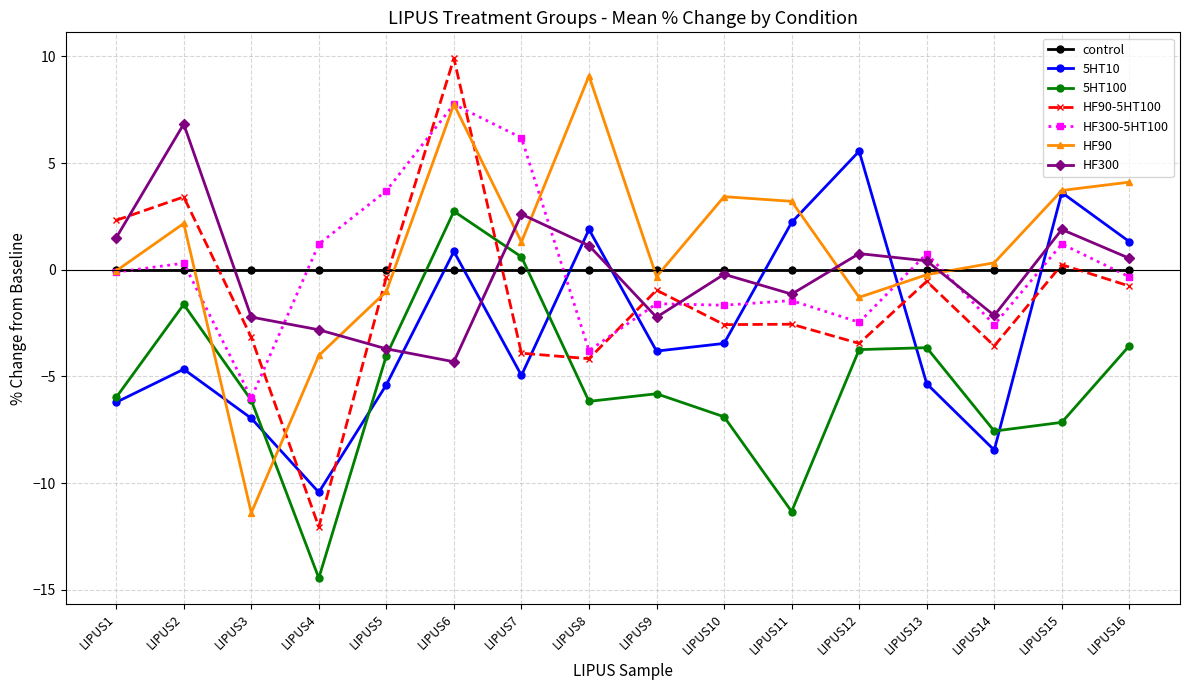

At which category is the sum across all series the highest?

LIPUS6